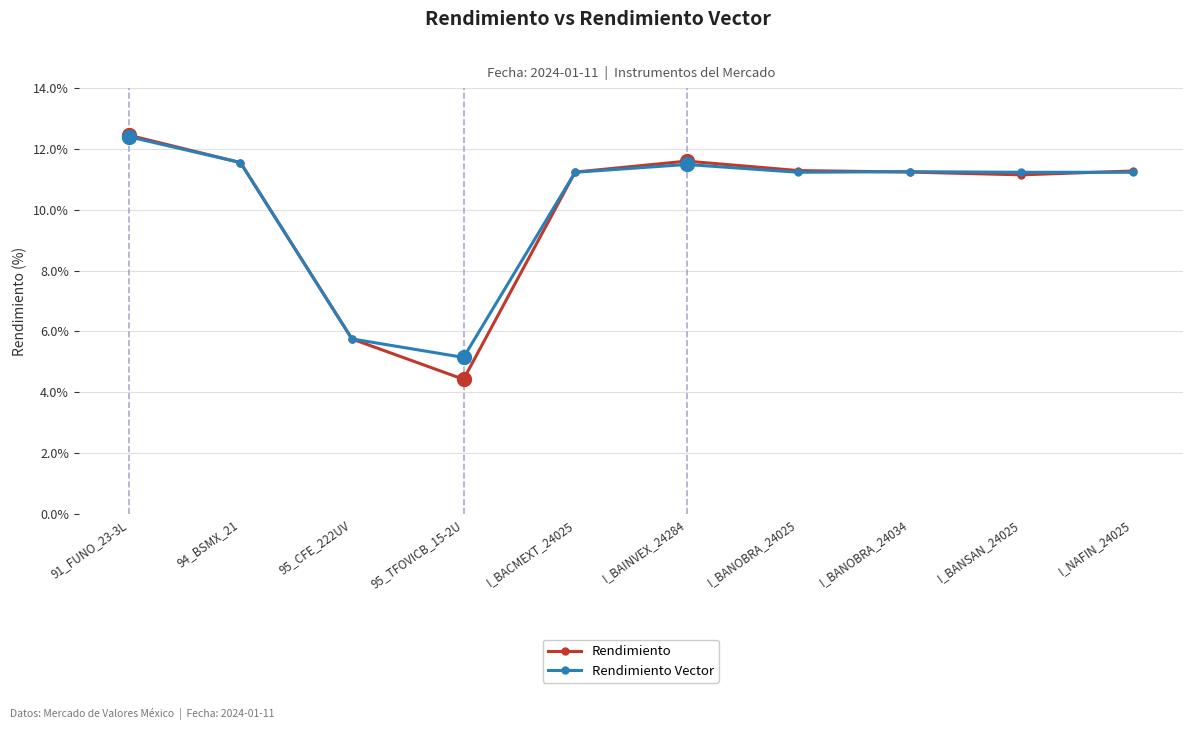

The Rendimiento Vector series shows 17.8 at I_NAFIN_24025. True or false?

False